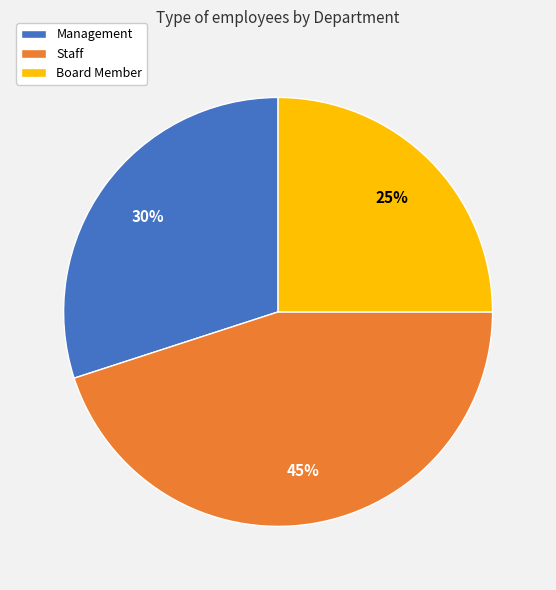

Does Management account for over 50% of the chart?

No